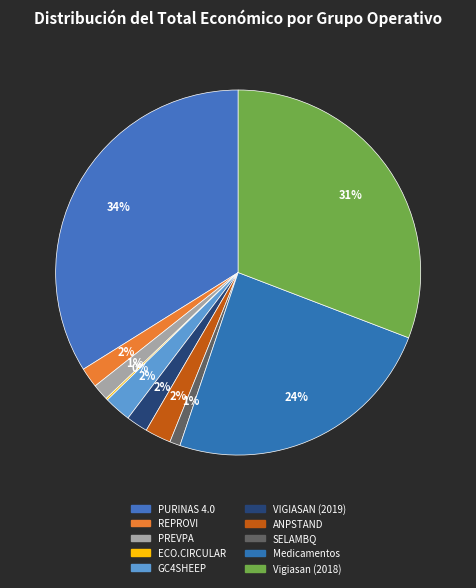

Combined, what portion of the pie is GC4SHEEP and ANPSTAND?

4.7%